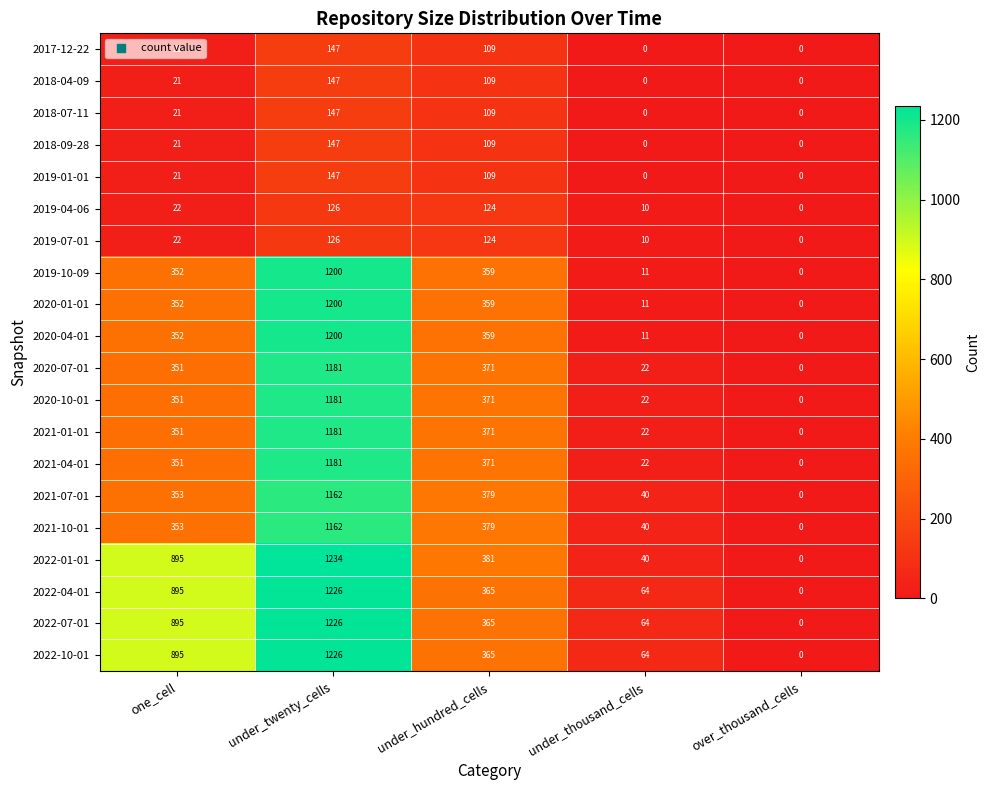

At which category is the sum across all series the highest?

under_twenty_cells